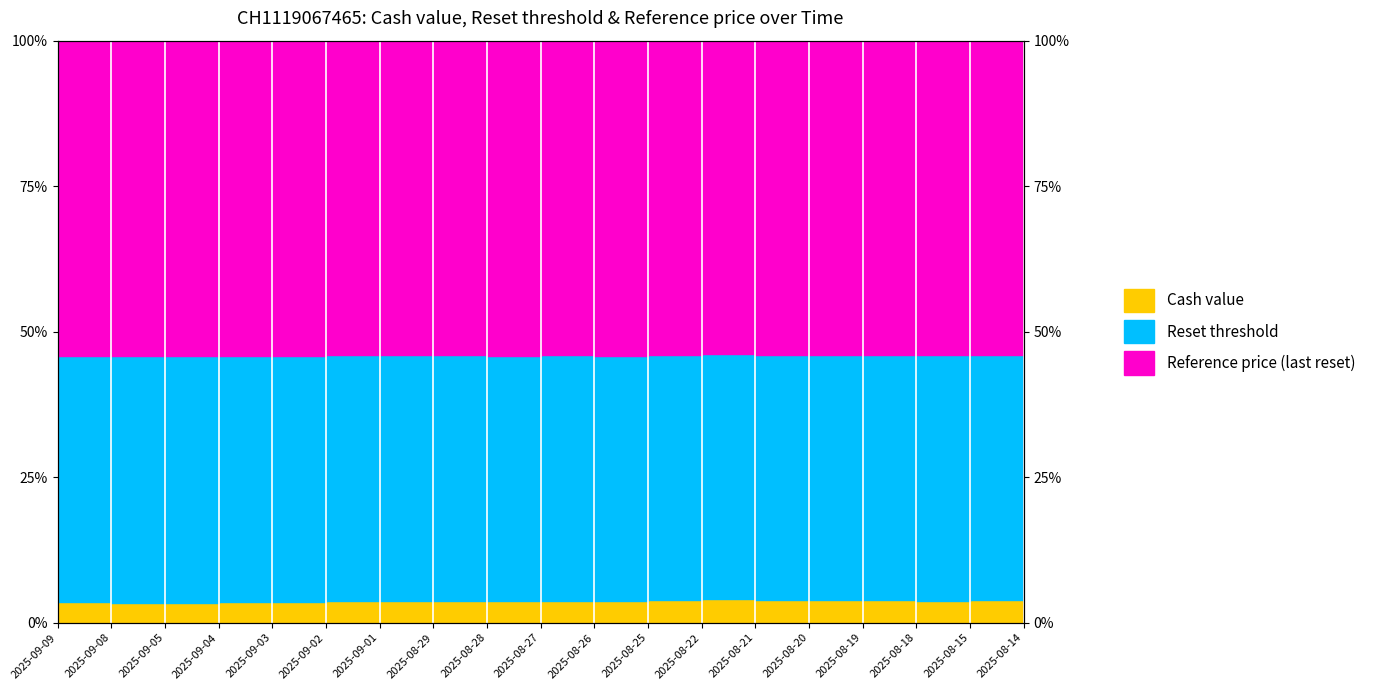

What is the maximum value shown in the chart?

46.1